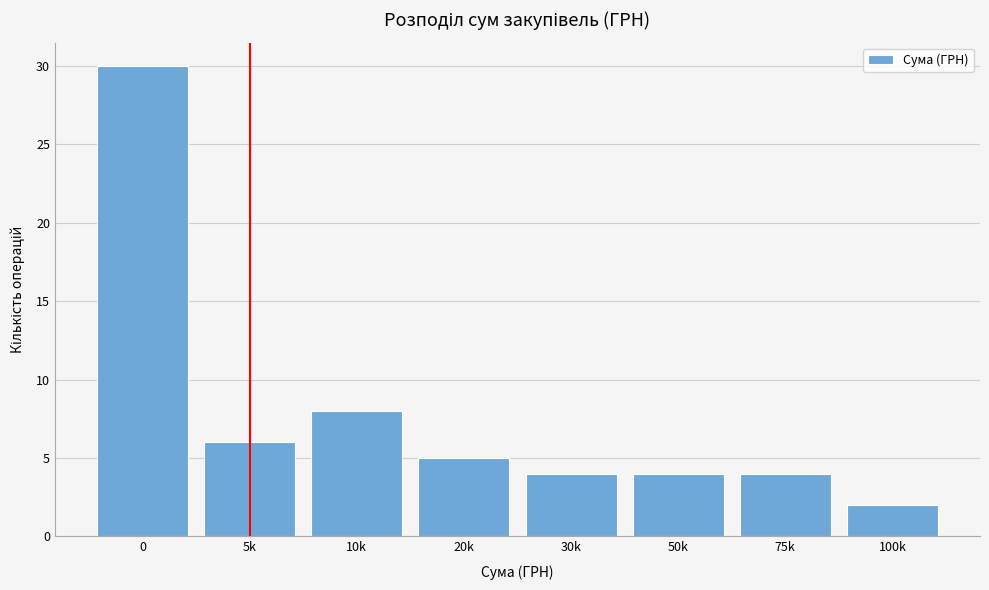

Reading left to right, transcribe all the data shown in this chart.

0=30	5k=6	10k=8	20k=5	30k=4	50k=4	75k=4	100k=2